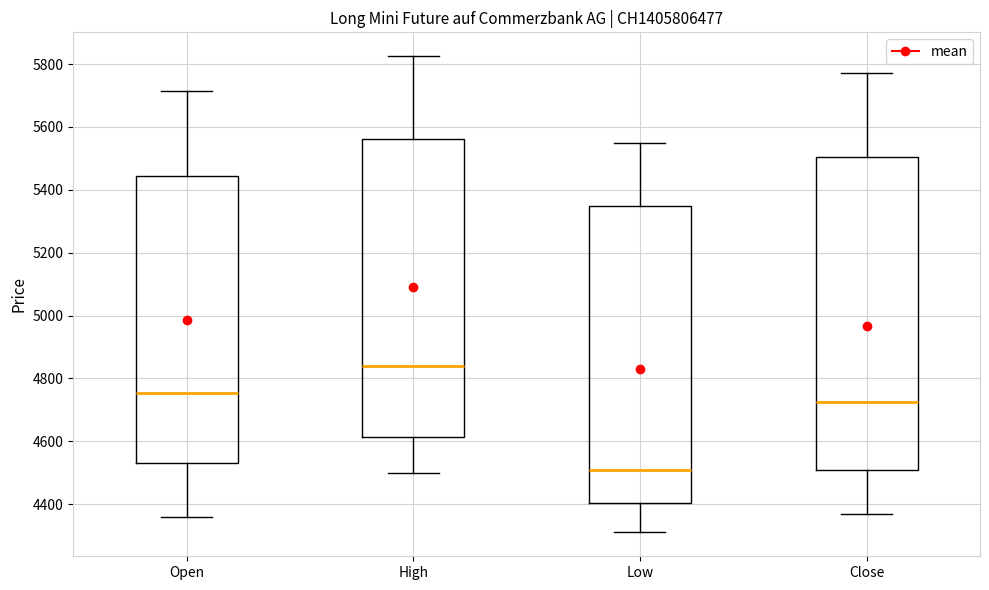

Which box has the lowest median line?

Low